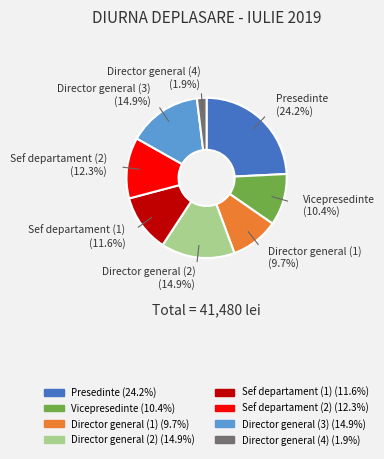

True or false: Director general (3) accounts for 30% of the total.

False